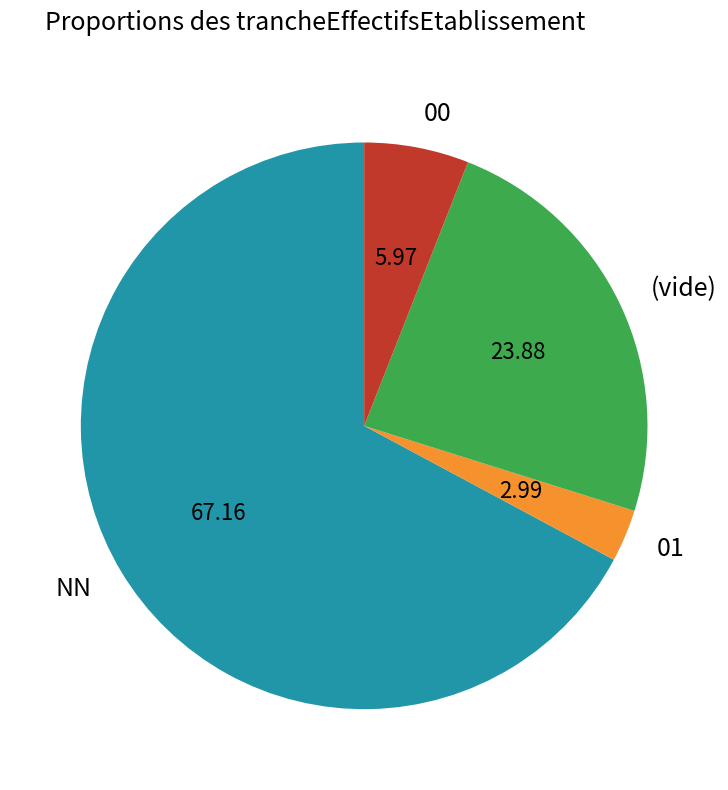

Rank the categories by value from lowest to highest.

01, 00, (vide), NN